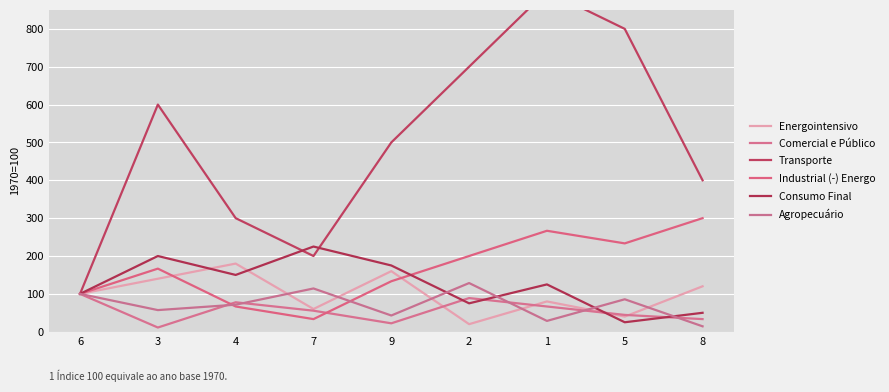

Is the value of Energointensivo at 6 greater than the value of Consumo Final at 9?

No